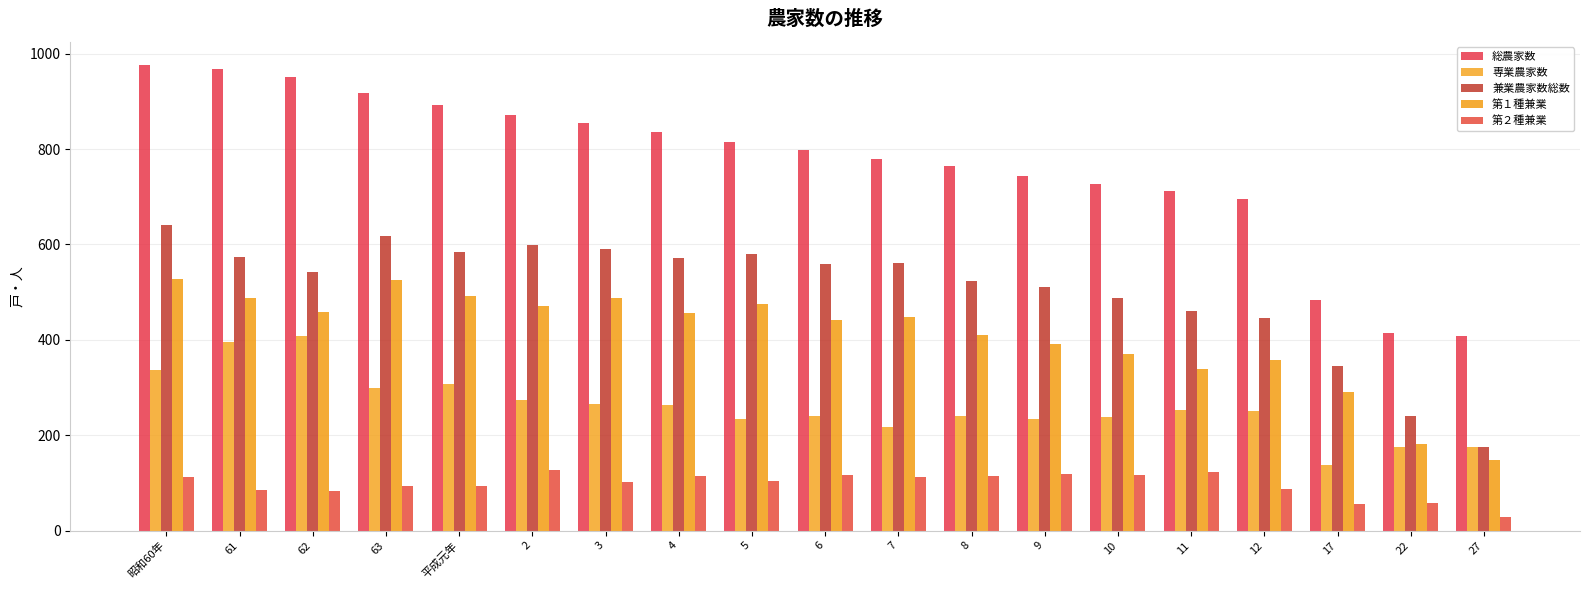

At which label does 第２種兼業 first exceed 105?

昭和60年